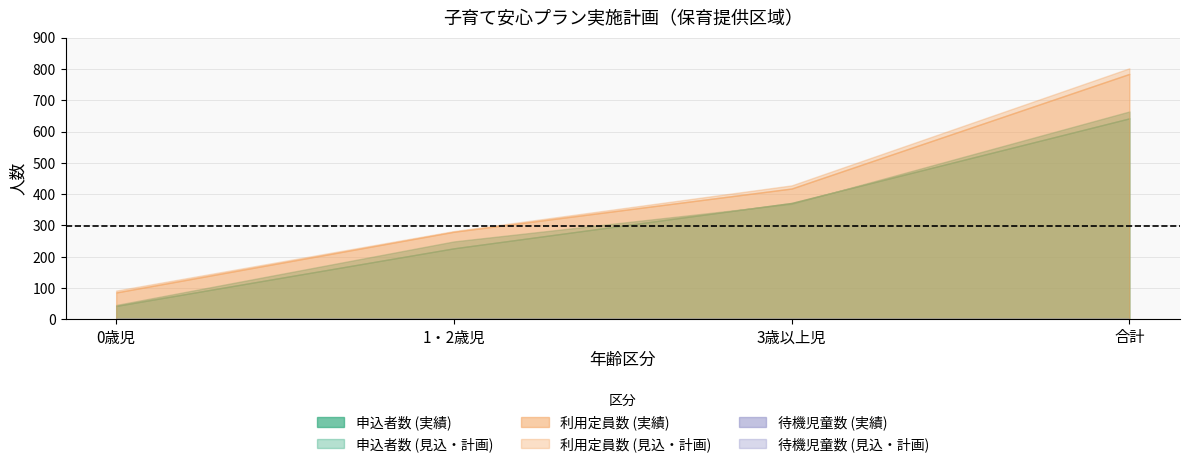

What is the approximate value of 申込者数_見込計画 at 0歳児?

46